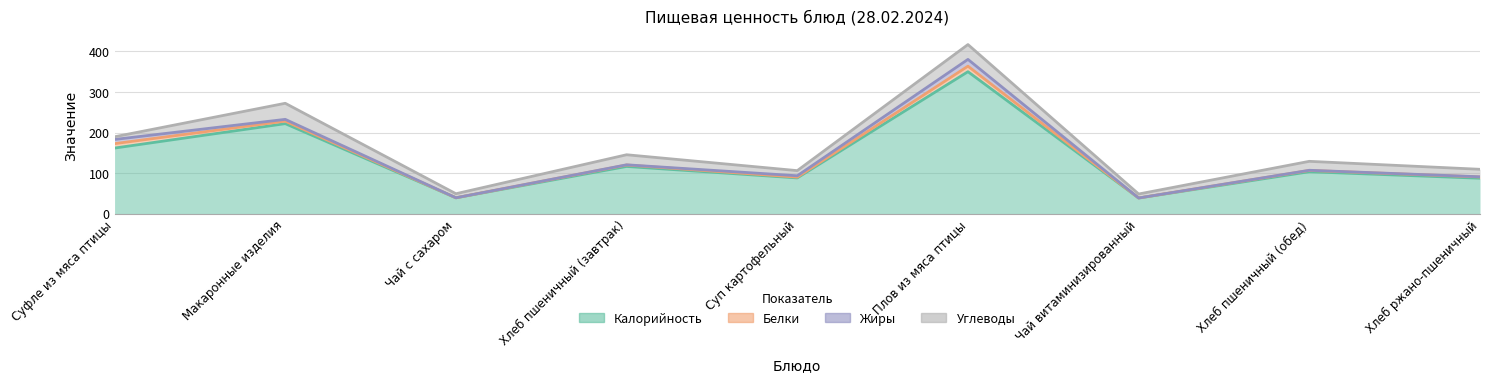

What is the sum of the Белки values at Чай витаминизированный and Макаронные изделия?

6.2